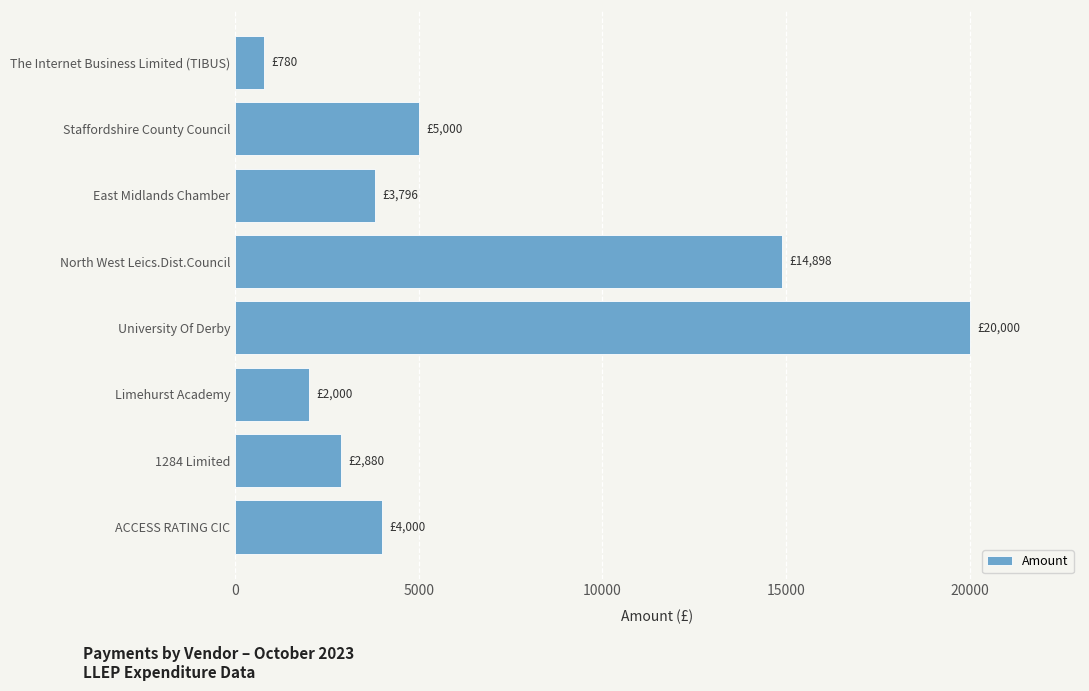

Rank the categories by value from highest to lowest.

University Of Derby, North West Leics.Dist.Council, Staffordshire County Council, ACCESS RATING CIC, East Midlands Chamber, 1284 Limited, Limehurst Academy, The Internet Business Limited (TIBUS)